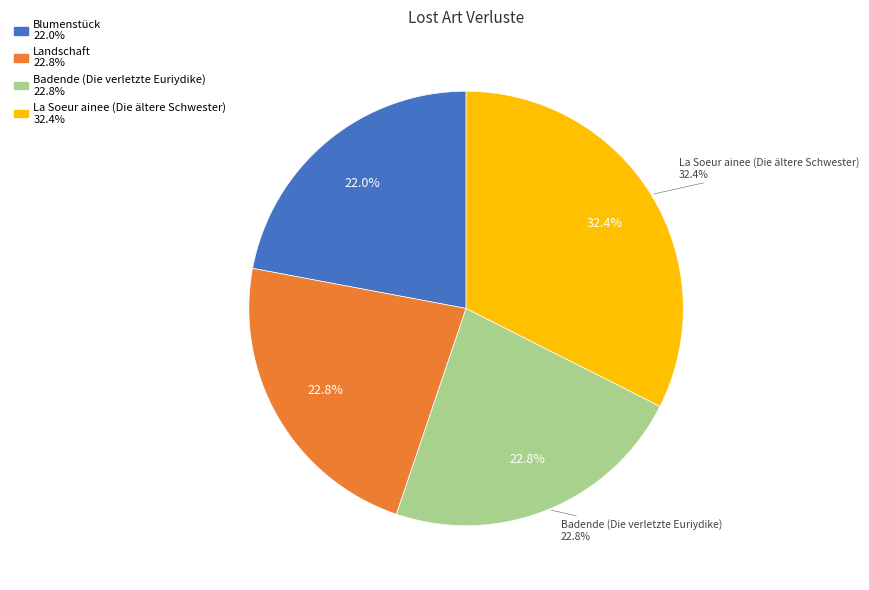

Is there a majority slice in this chart?

No